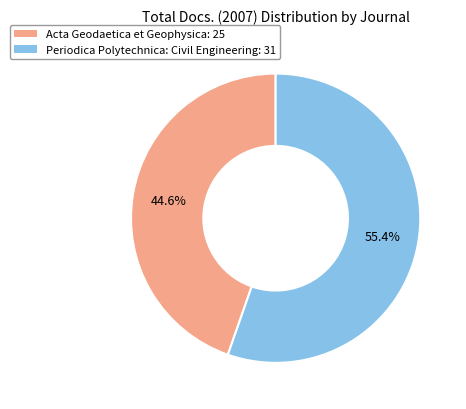

How many slices are in this pie chart?

2